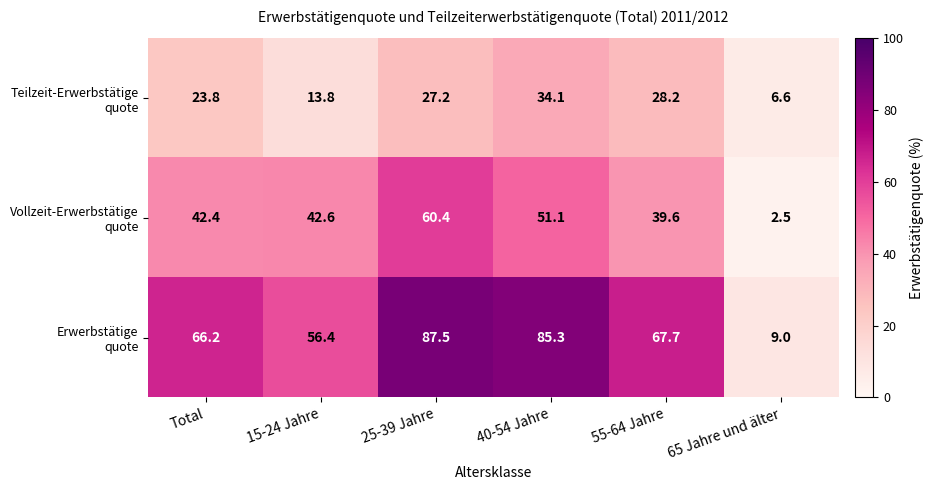

What is the total value across all series at 55-64 Jahre?

135.5